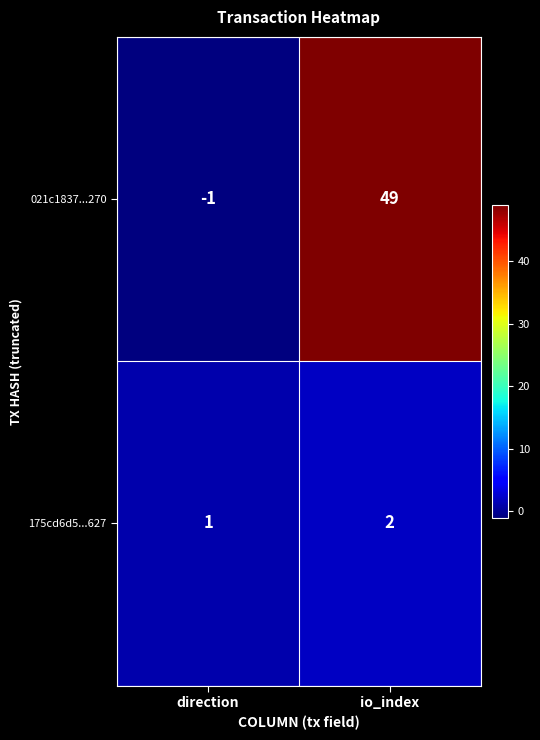

The 175cd6d5...627 series shows 1 at direction. True or false?

True